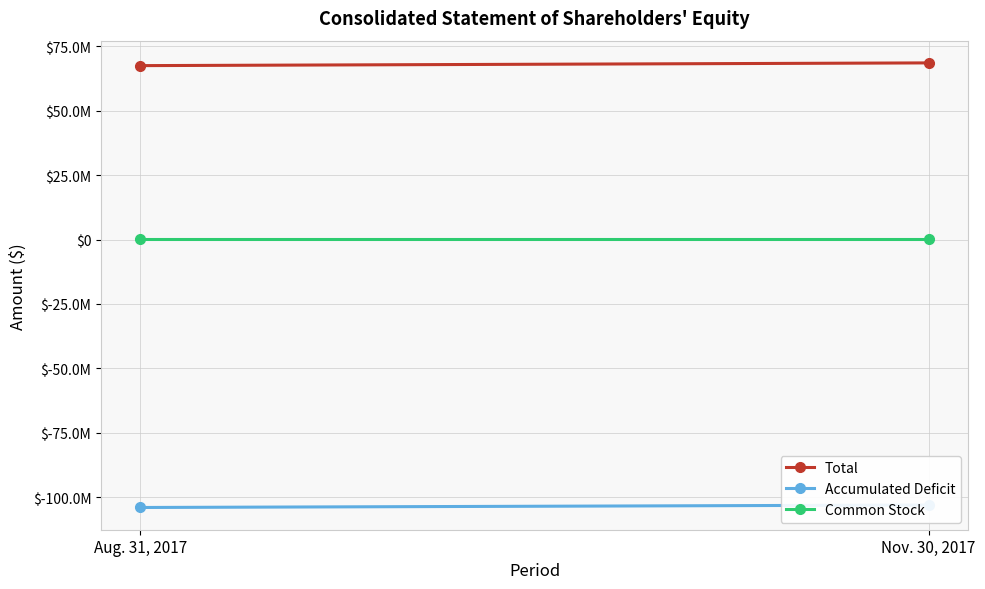

What is the average value of the Common Stock series?

79185